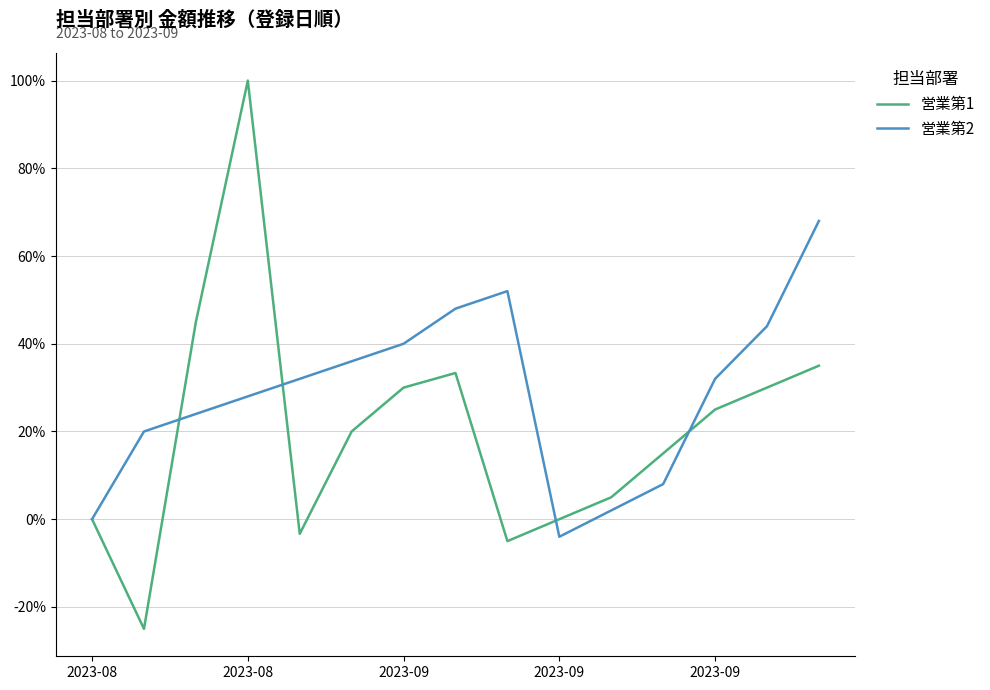

What is the lowest value of the 営業第1 series?

-25.0